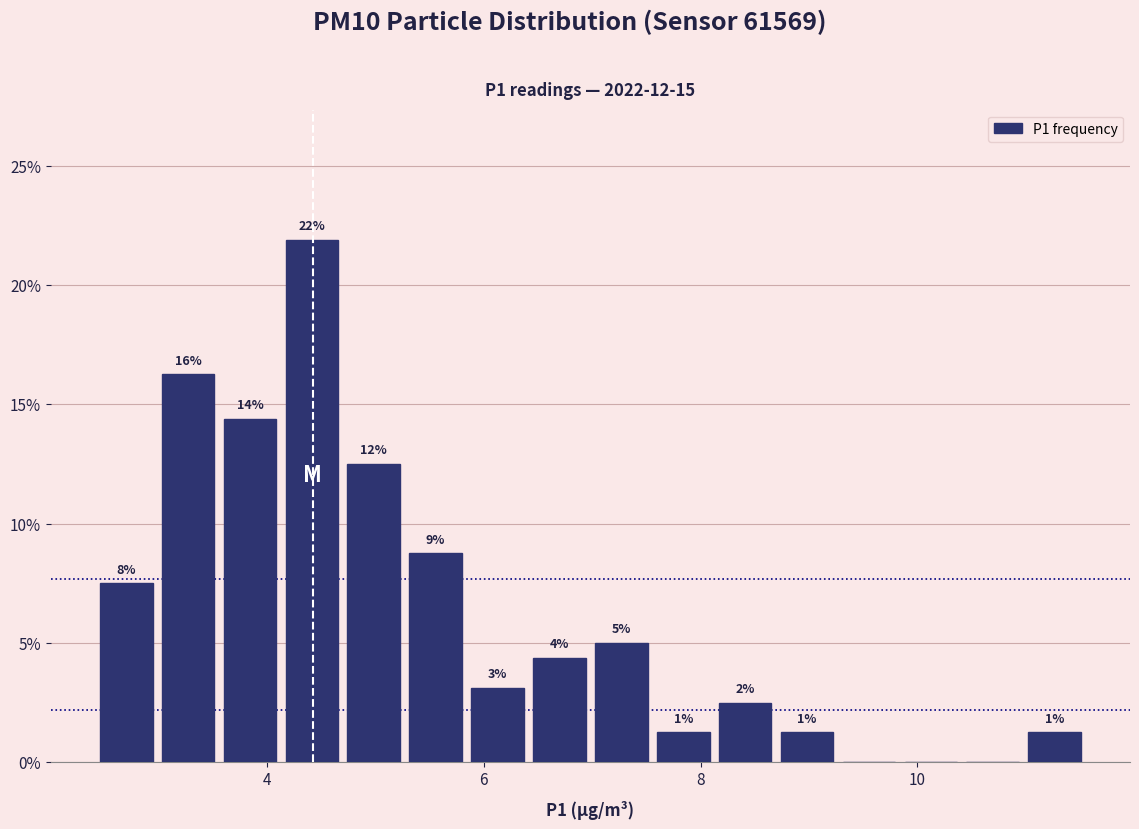

Read against the x-axis, roughly where is the centre of the tallest bar?

4.4